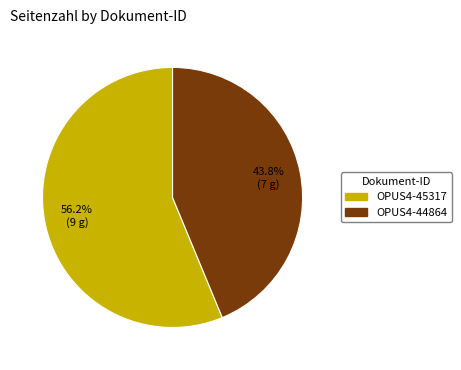

Do OPUS4-44864 and OPUS4-45317 together represent more than half of the pie?

Yes